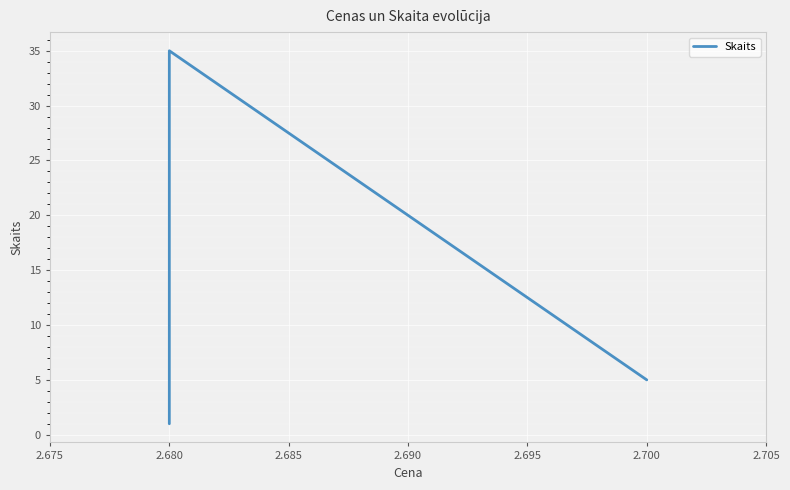

The value at 2.680 is 60. True or false?

False